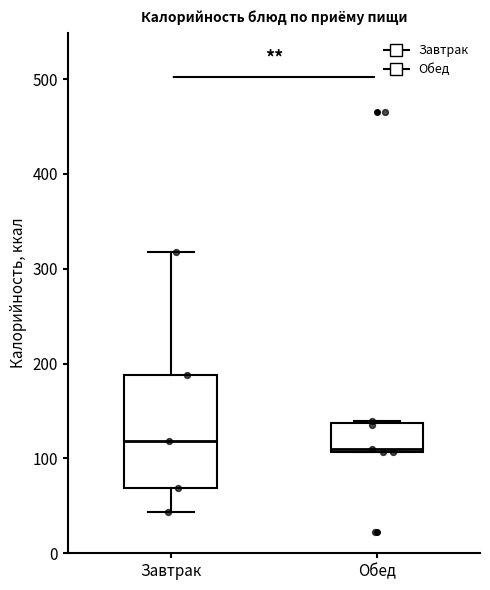

Where does the median line of the box for Завтрак sit on the y-axis? The values are not printed on the chart, so give them approximately, as read against the axis.

120